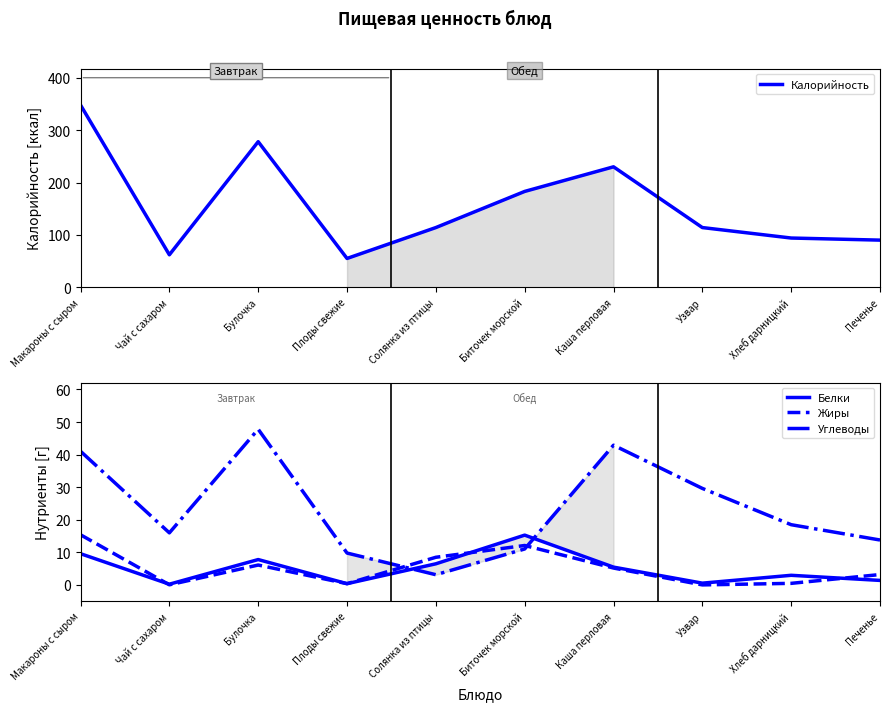

What position from the left is Биточек морской?

6